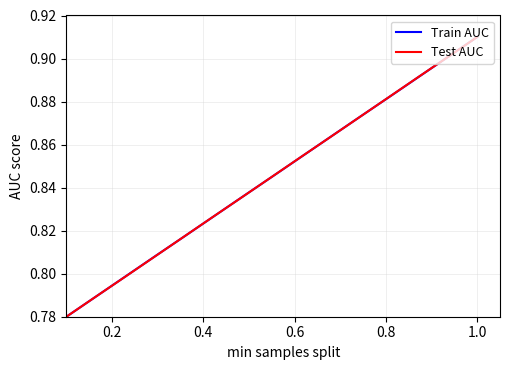

What is the smallest value displayed?

0.8